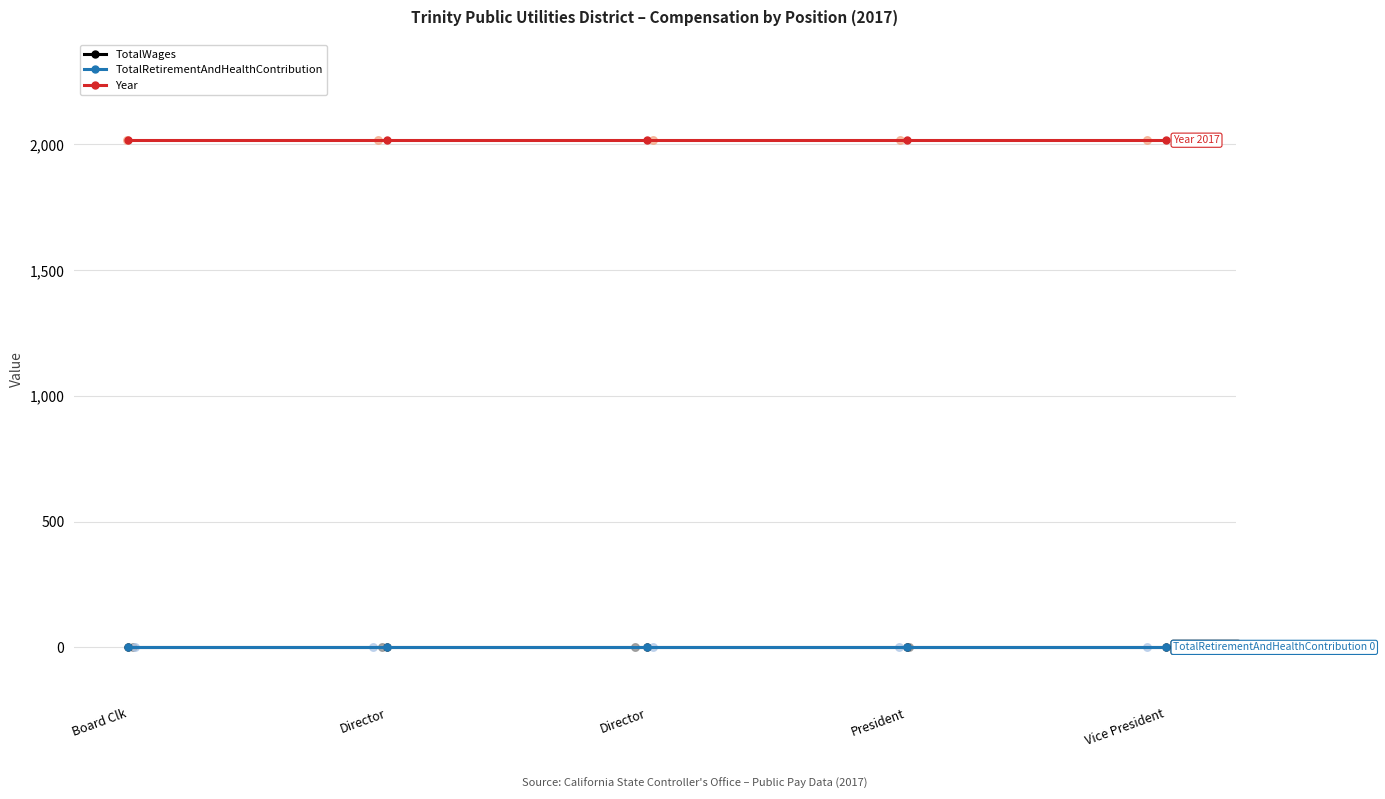

Is the value of TotalWages at Director greater than the value of Year at Director?

No